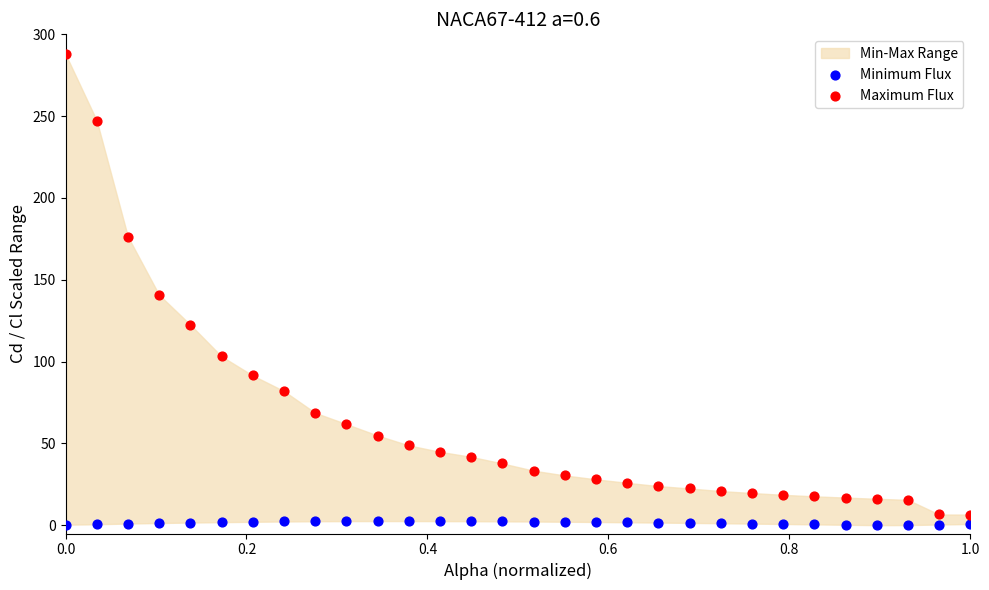

Which series has the widest spread of Y values?

Maximum Flux